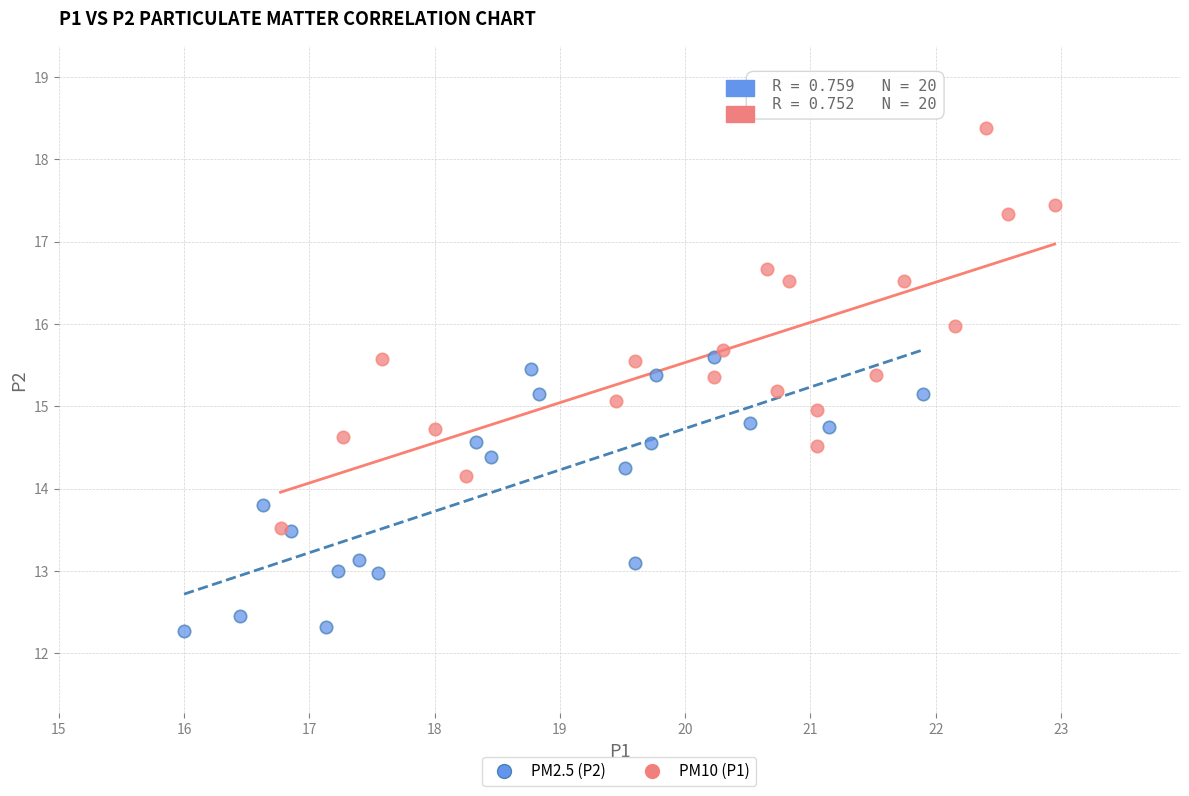

Which series contains the highest Y value?

PM10 (P1)